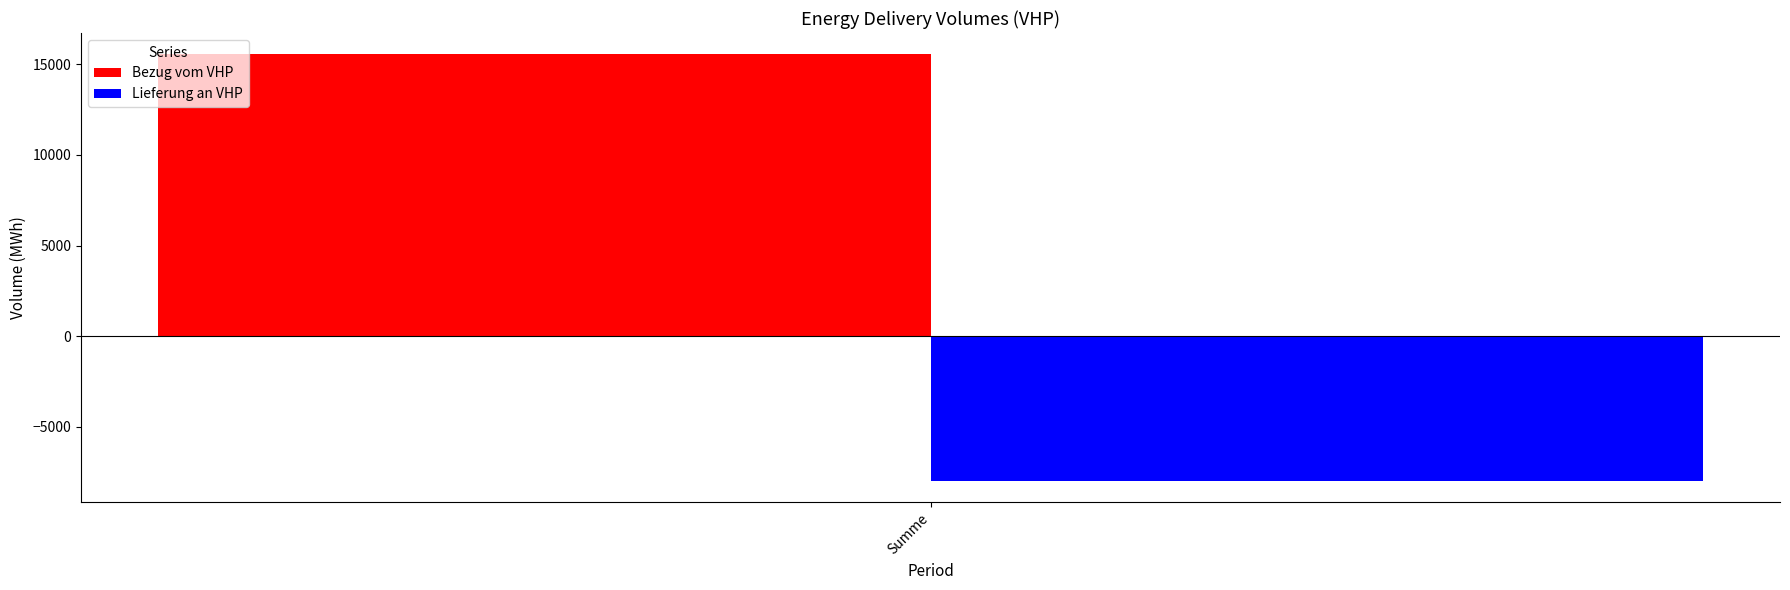

What is the difference between the highest and lowest values at Summe?

23550